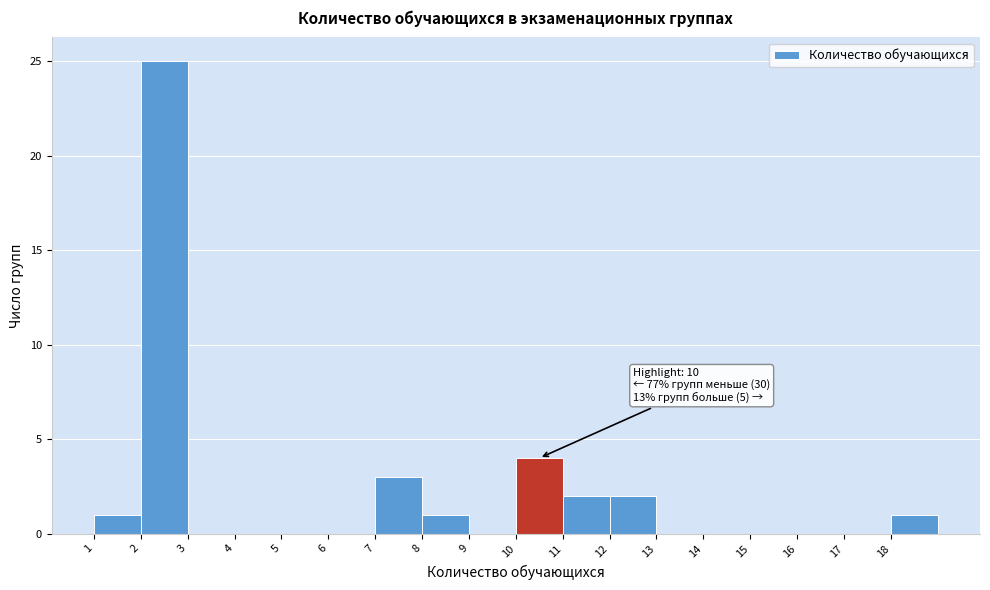

Over which range of the x-axis is the bar tallest?

2 to 3